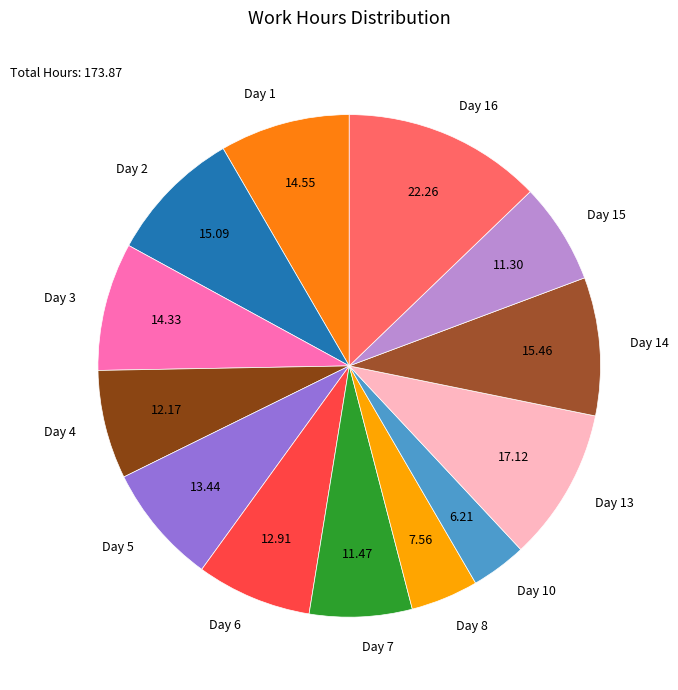

Which category has the smallest portion of the pie?

Day 10